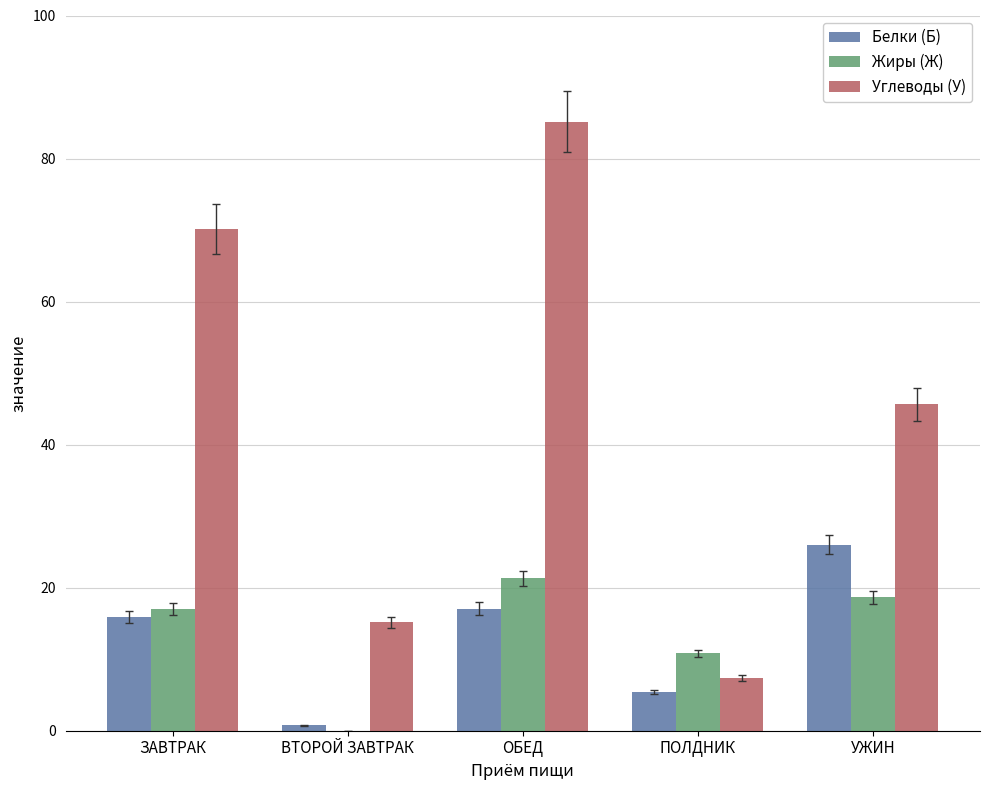

Which series has the largest total across all categories?

Углеводы (У)